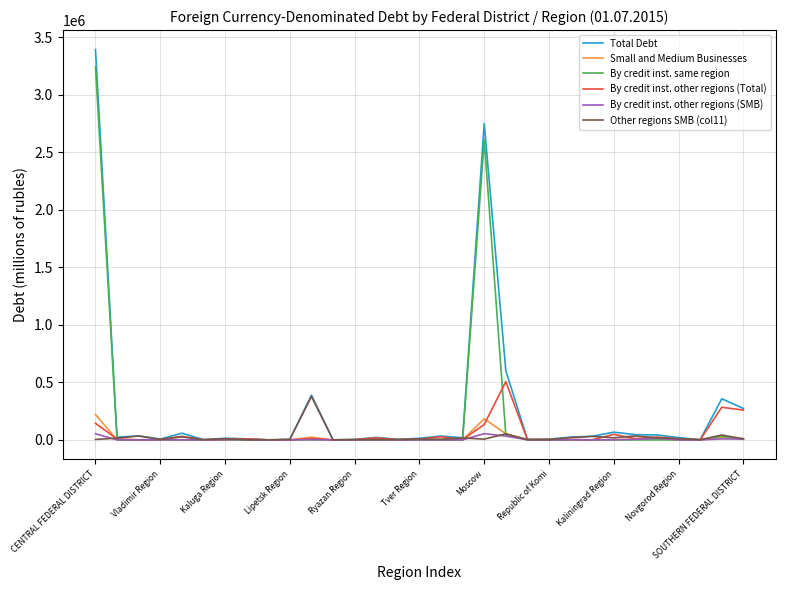

Which series has the widest spread of values?

Total Debt